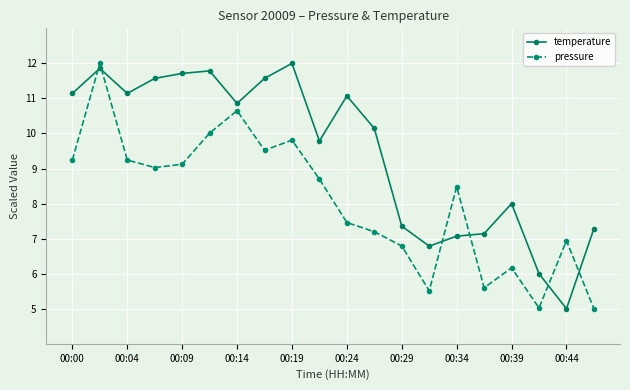

Rank the series by their average value, from highest to lowest.

temperature, pressure